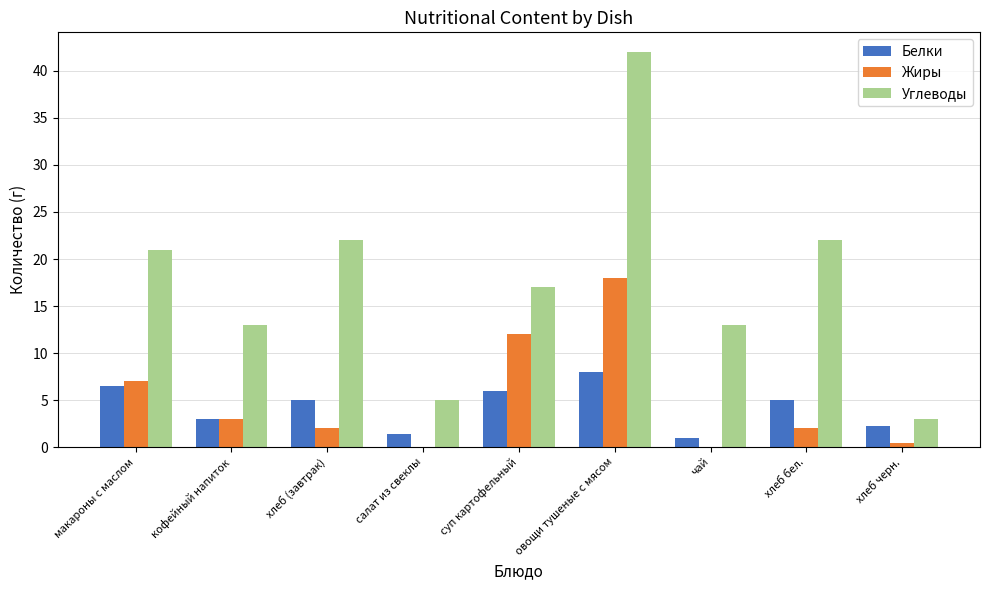

At which label does Углеводы reach its peak?

овощи тушеные с мясом